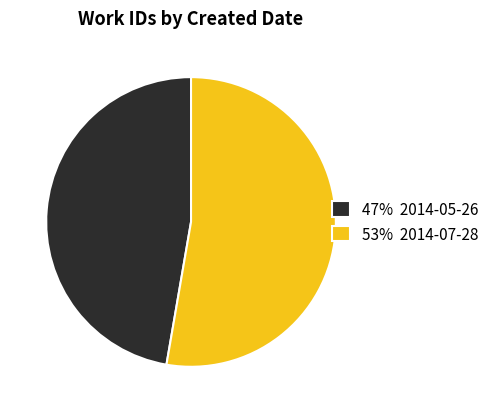

What is the ratio of the value at 53% 2014-07-28 to the value at 47% 2014-05-26?

1.1